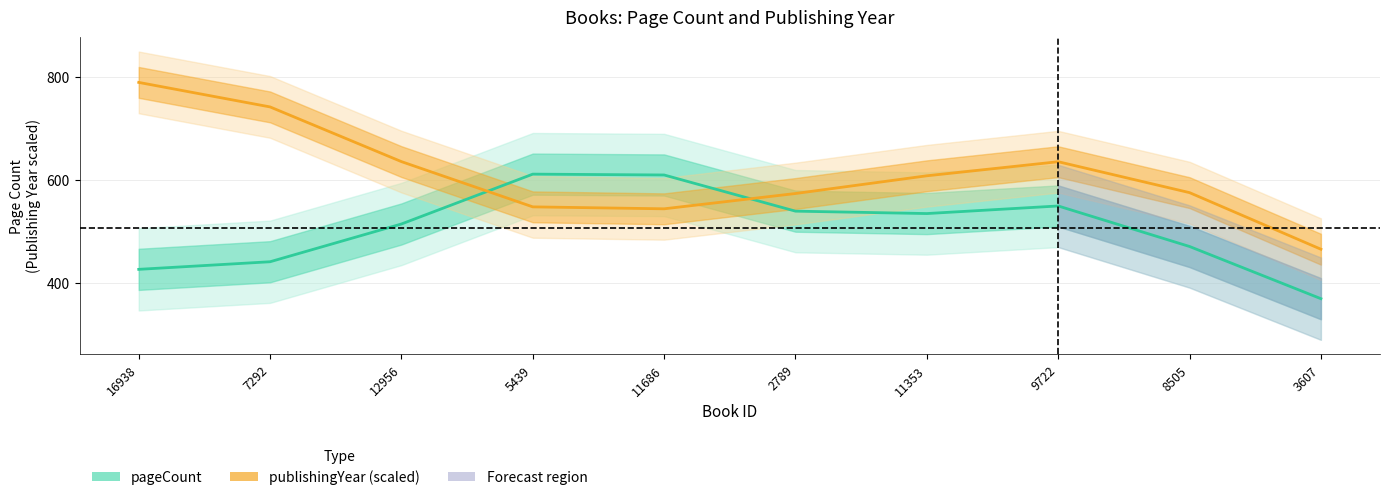

What is the highest value of the pageCount series?

611.6